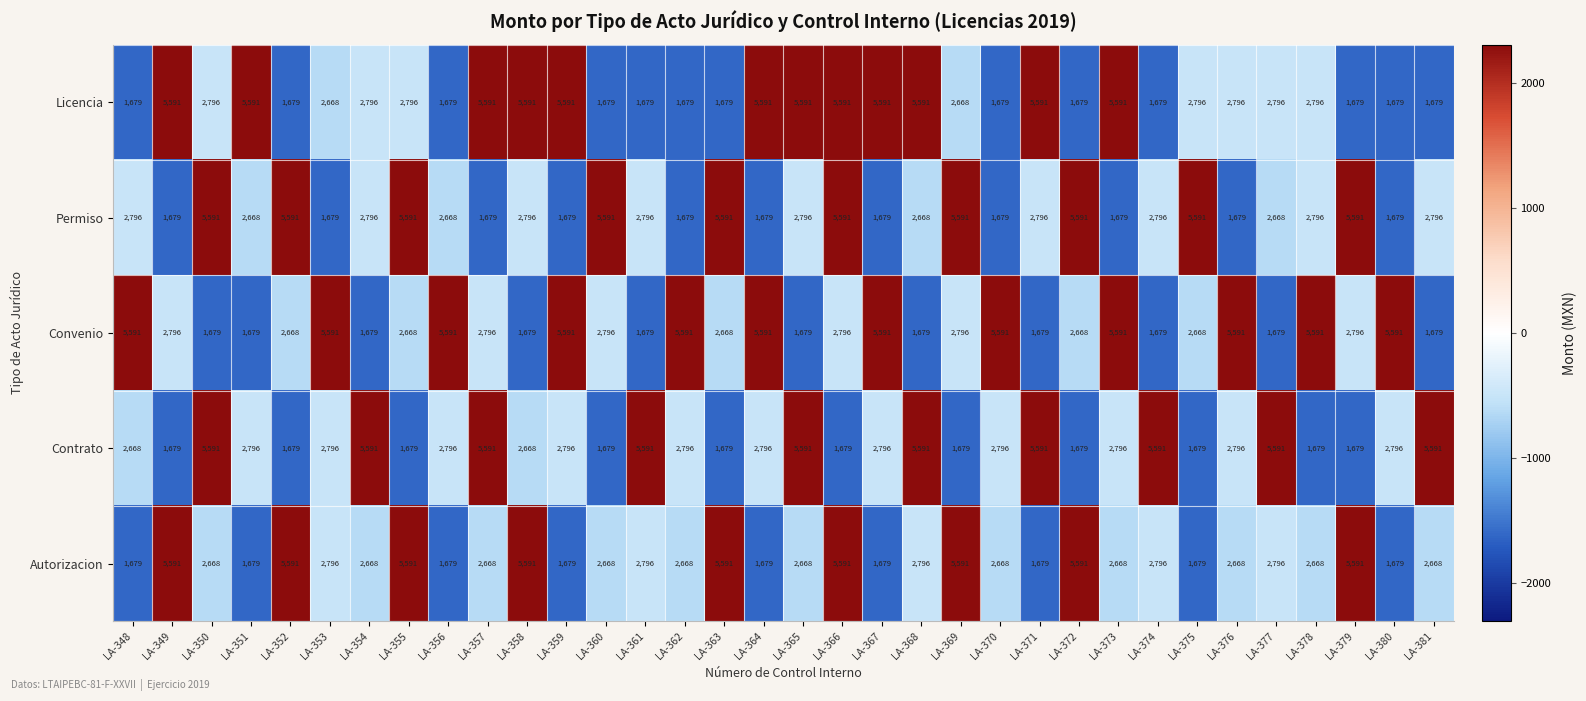

What is the average value of the Permiso series?

3242